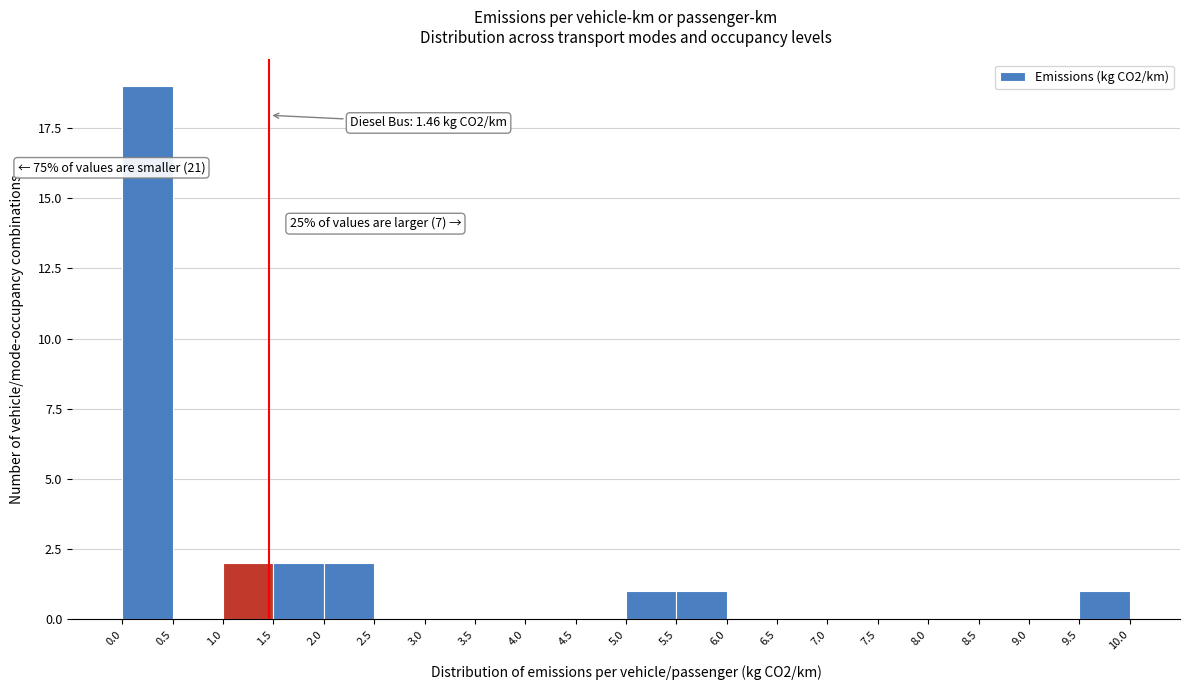

Which range on the x-axis has the tallest bar?

0.0 to 0.5